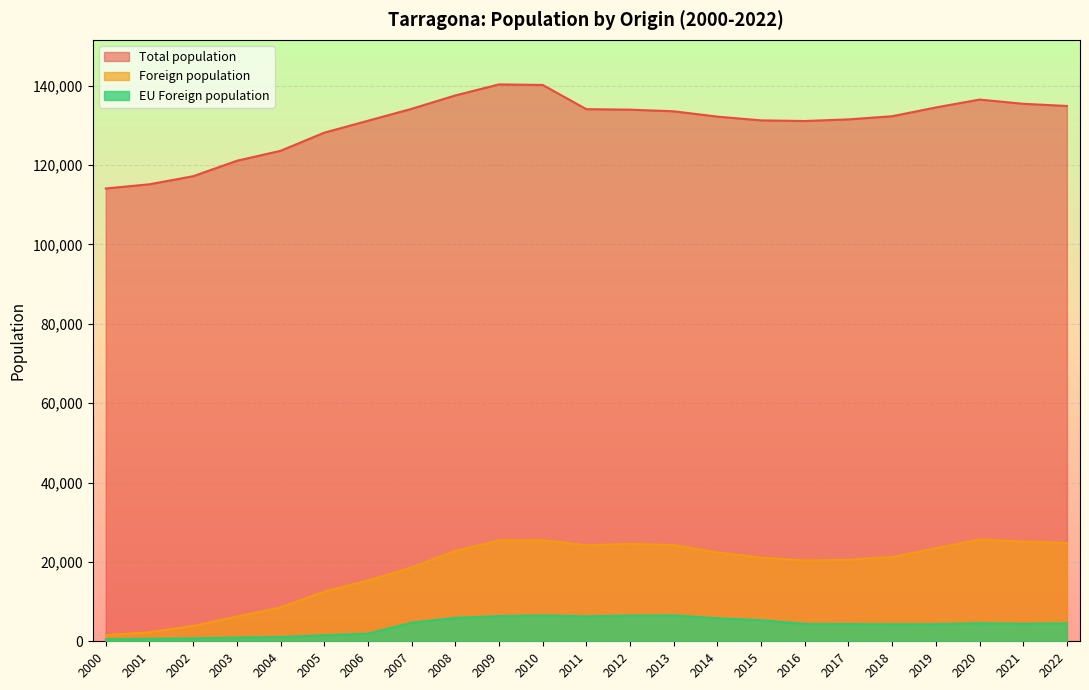

In Total population, how many points are higher than both neighbors (excluding endpoints)?

2